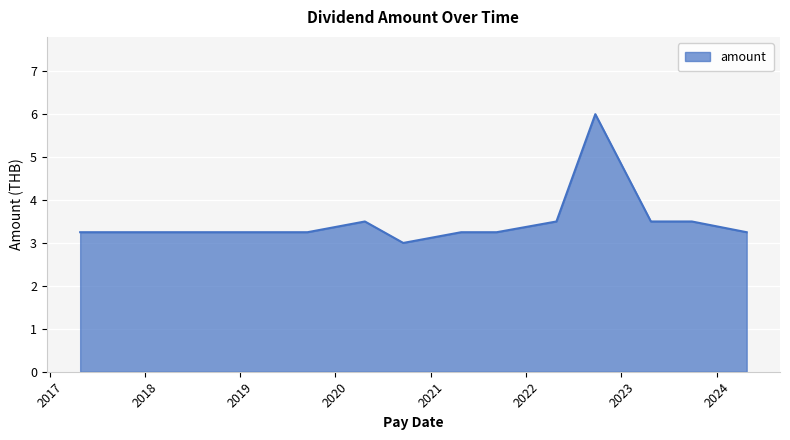

What is the smallest value displayed?

3.0